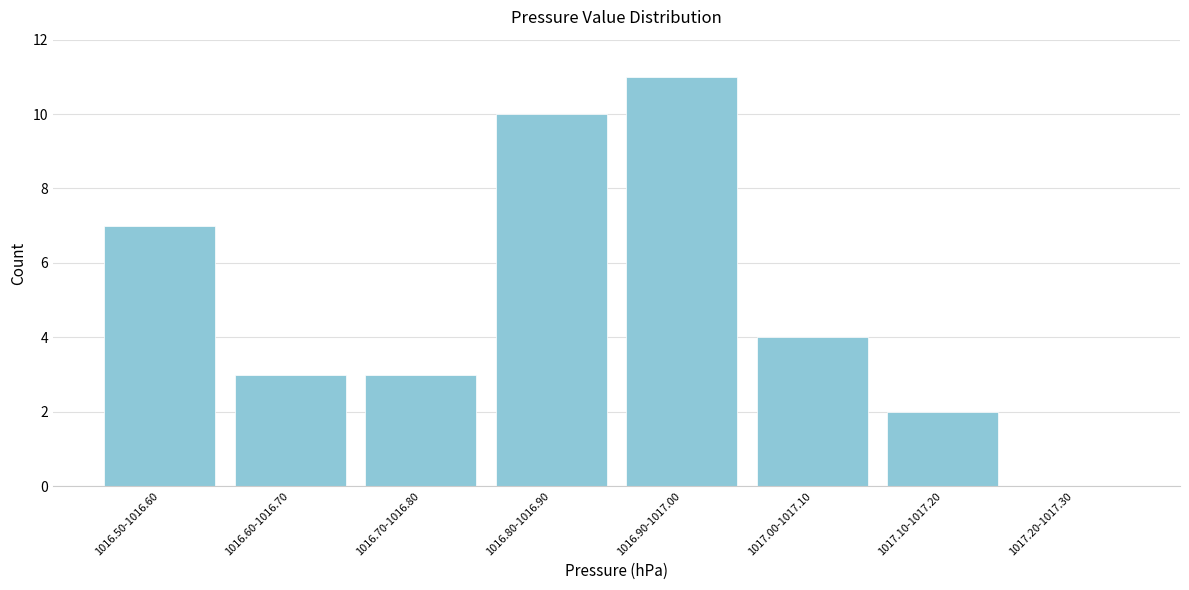

Reading left to right, extract all data points from this chart.

1016.50-1016.60=7	1016.60-1016.70=3	1016.70-1016.80=3	1016.80-1016.90=10	1016.90-1017.00=11	1017.00-1017.10=4	1017.10-1017.20=2	1017.20-1017.30=0